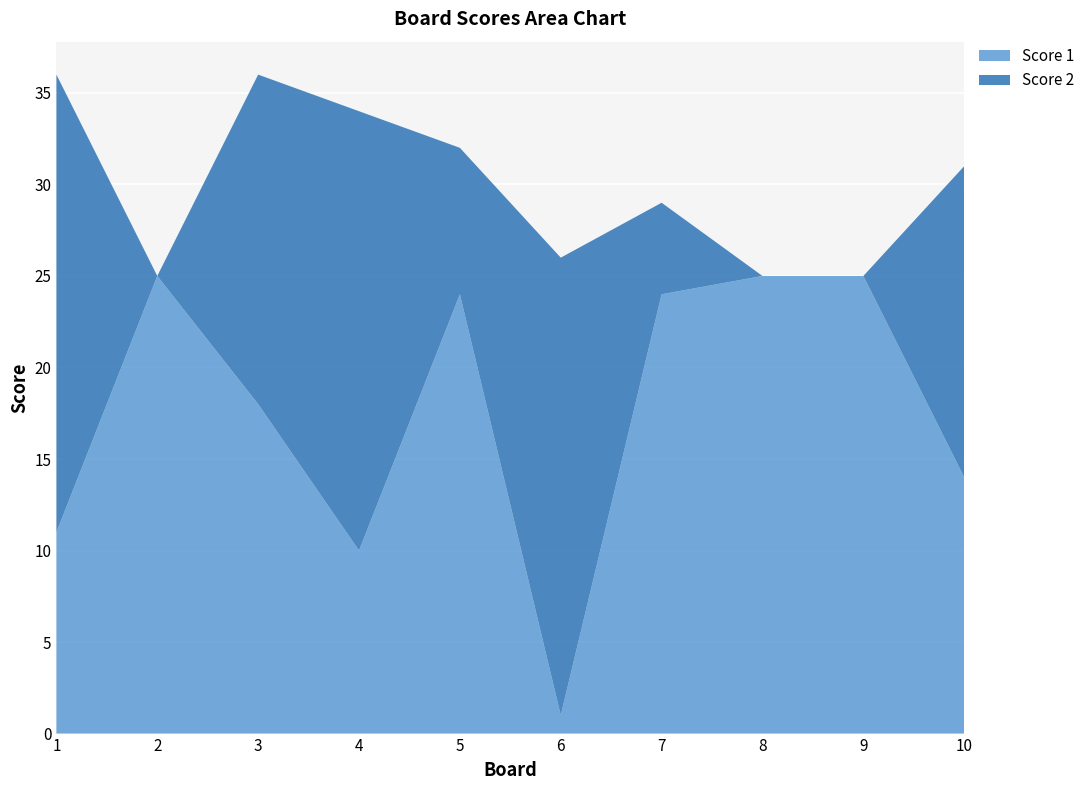

Reading left to right, what are all the values shown in this chart?

Score 1: 1=11	2=25	3=18	4=10	5=24	6=1	7=24	8=25	9=25	10=14
Score 2: 1=25	2=0	3=18	4=24	5=8	6=25	7=5	8=0	9=0	10=17